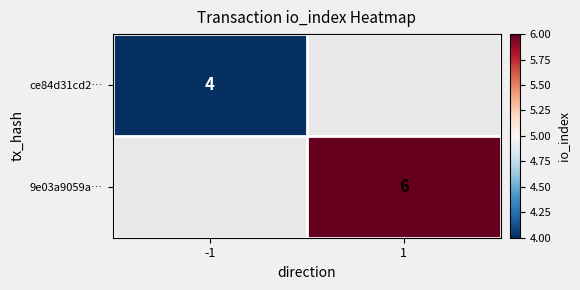

At which category does the chart reach its peak across all series?

1